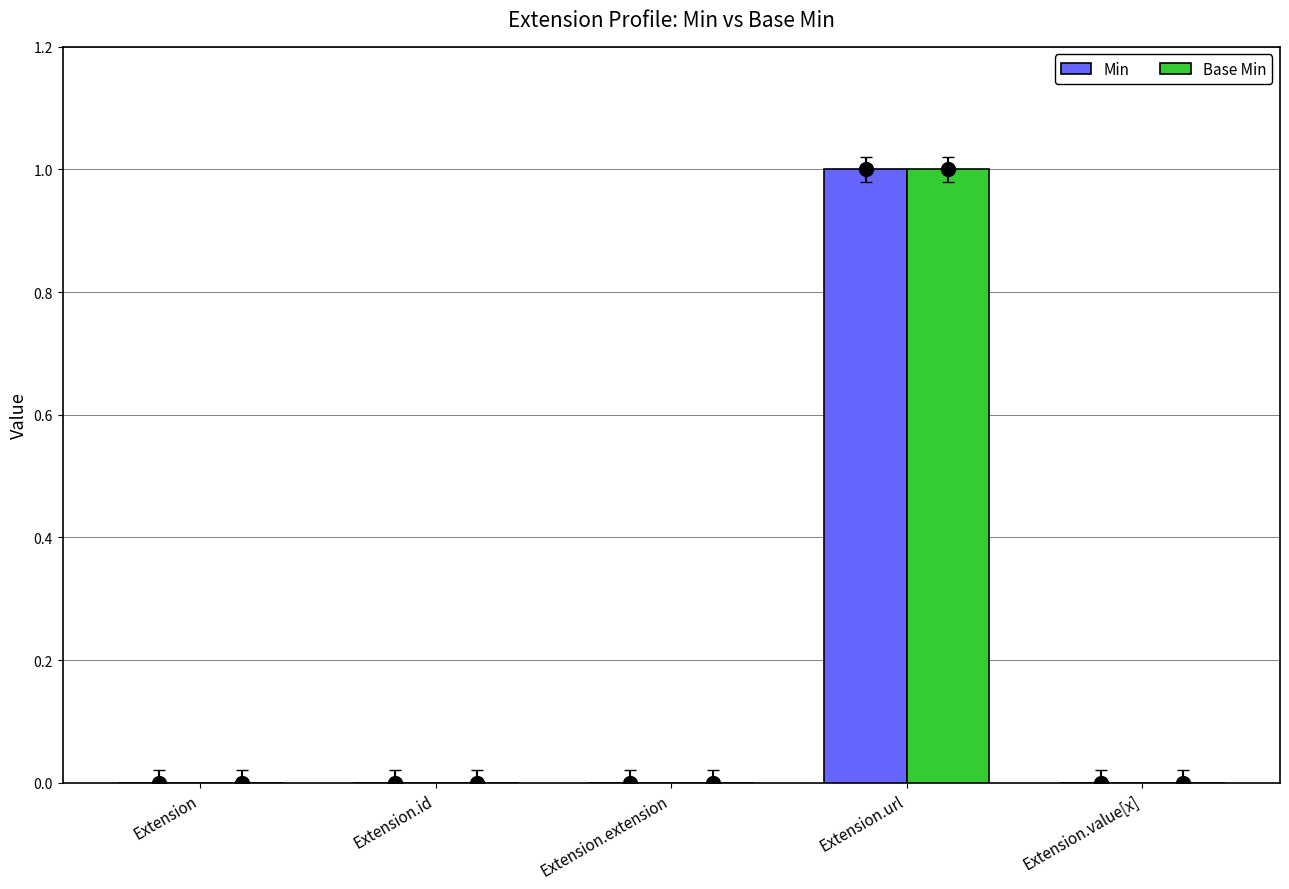

What position from the right is Extension.url?

2